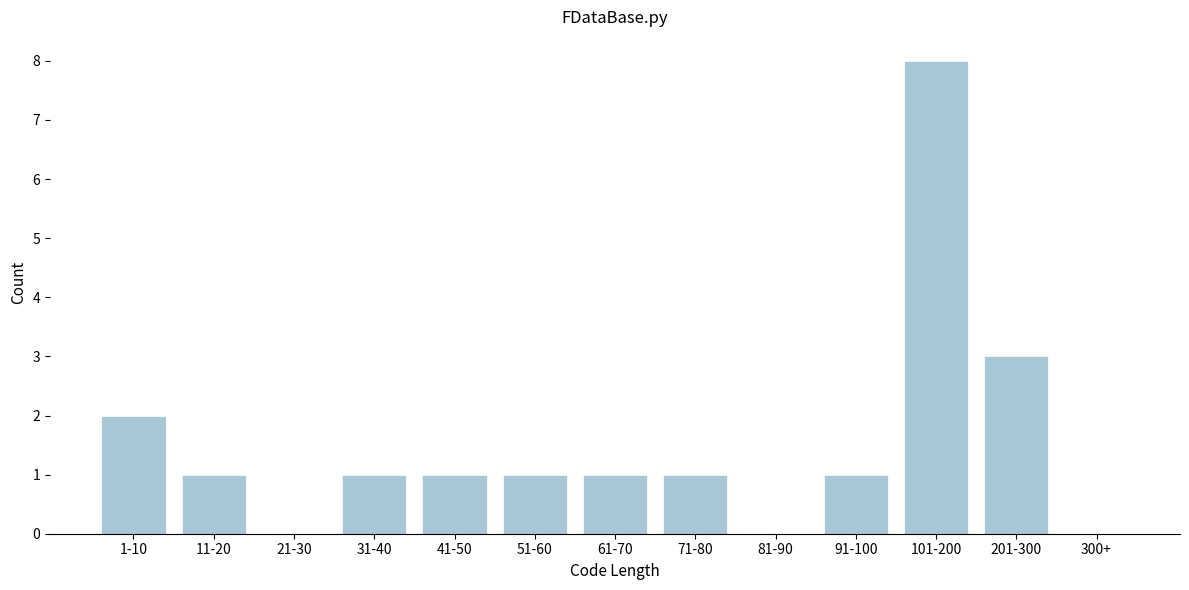

Reading right to left, extract all data points from this chart.

300+=0	201-300=3	101-200=8	91-100=1	81-90=0	71-80=1	61-70=1	51-60=1	41-50=1	31-40=1	21-30=0	11-20=1	1-10=2